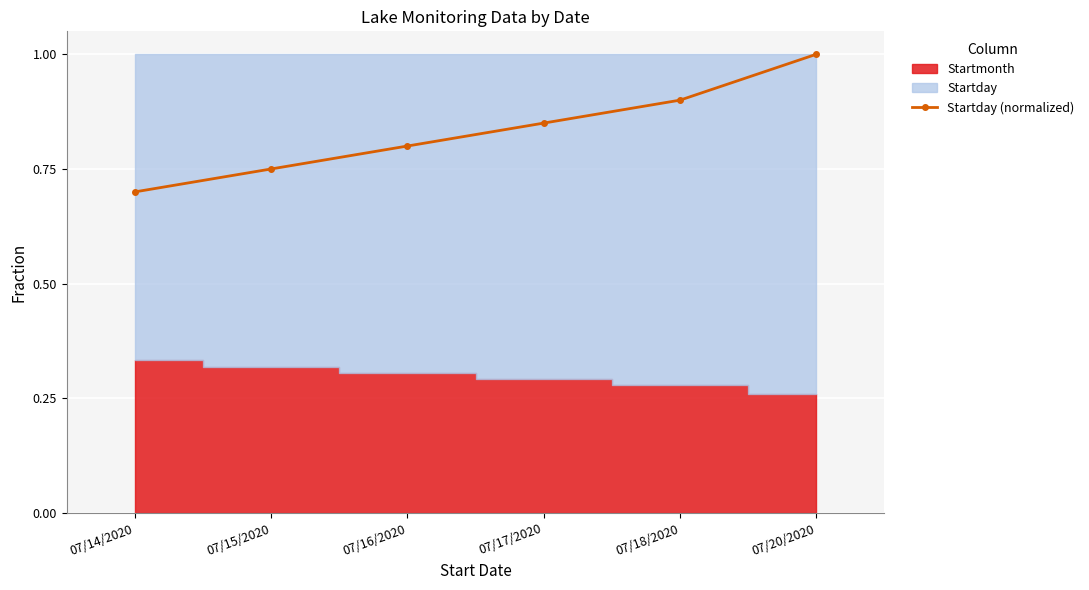

Is it true that the value at 07/17/2020 is 0.2?

False